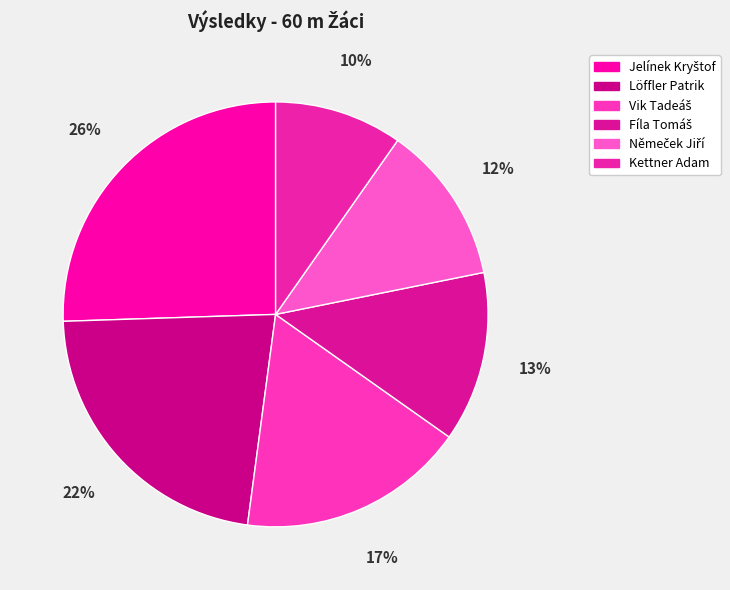

Rank the categories by value from highest to lowest.

Jelínek Kryštof, Löffler Patrik, Vik Tadeáš, Fíla Tomáš, Němeček Jiří, Kettner Adam